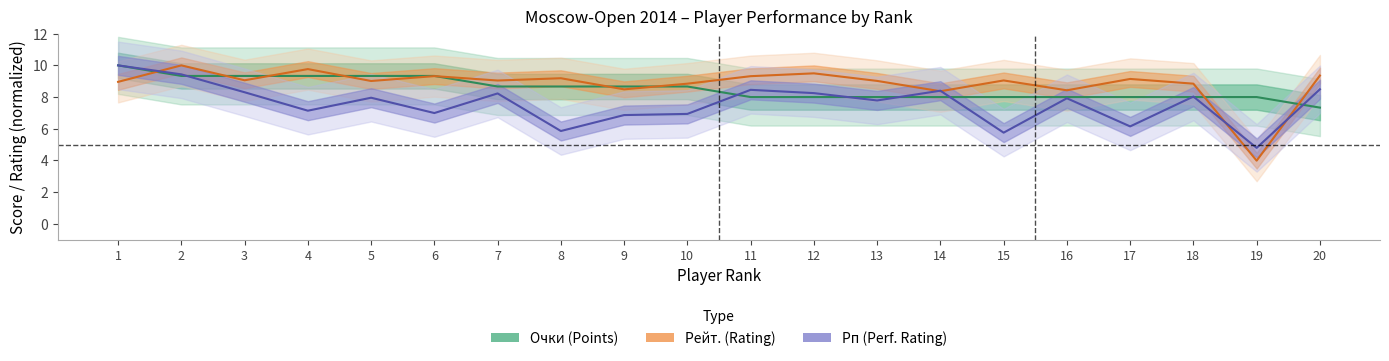

Is the value of Рейт. (Rating) at 15 greater than the value of Рп (Perf. Rating) at 13?

Yes